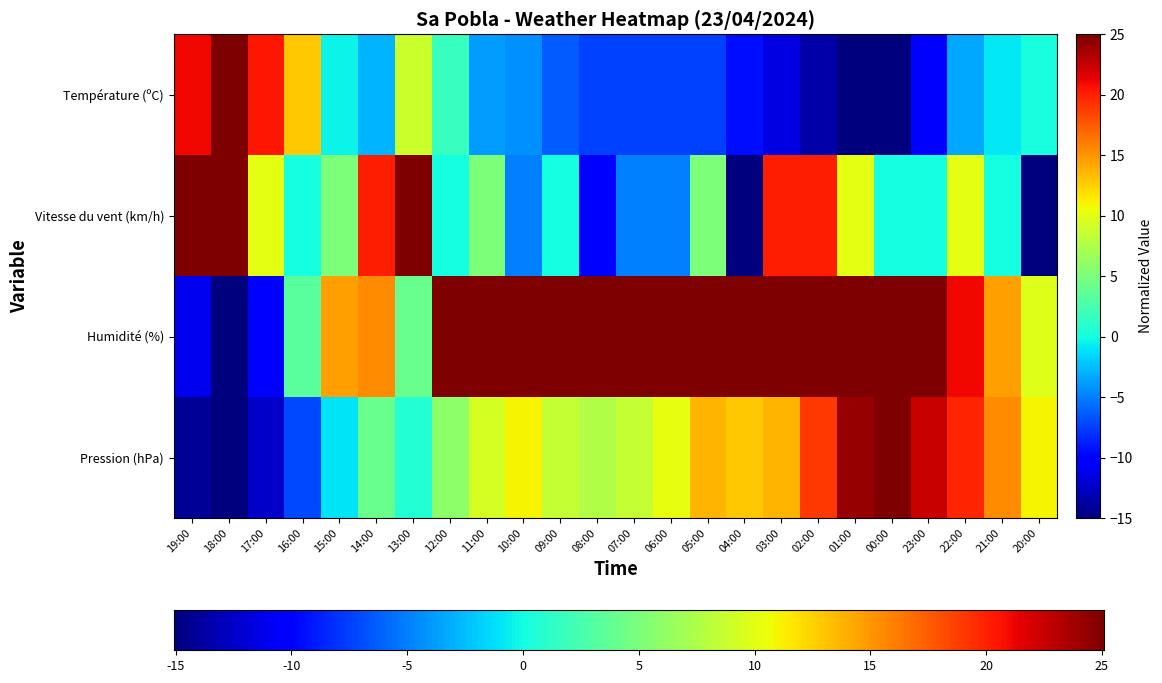

What is the difference between the second highest and minimum values in the Température (ºC) series?

35.9